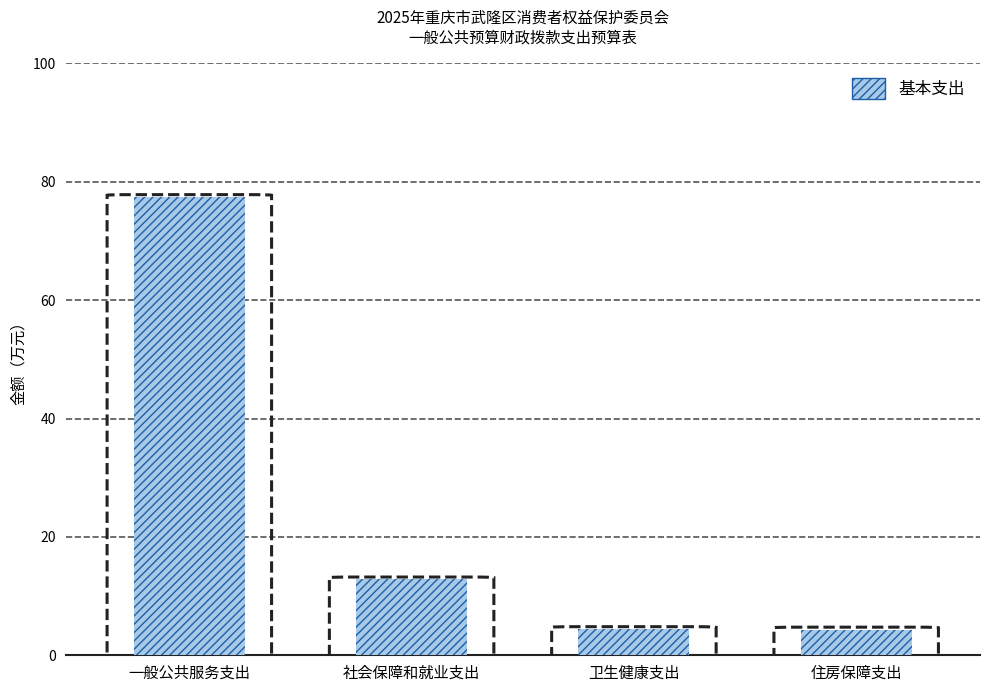

What is the approximate value at 一般公共服务支出?

77.4